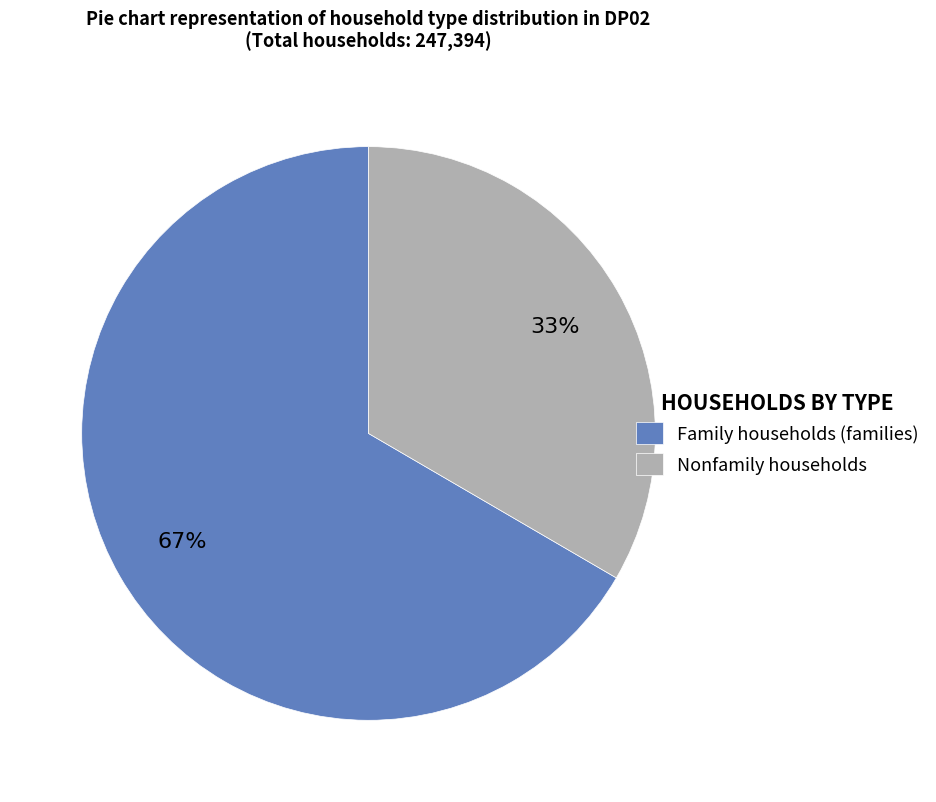

The Family households (families) slice represents 57% of the pie. True or false?

False